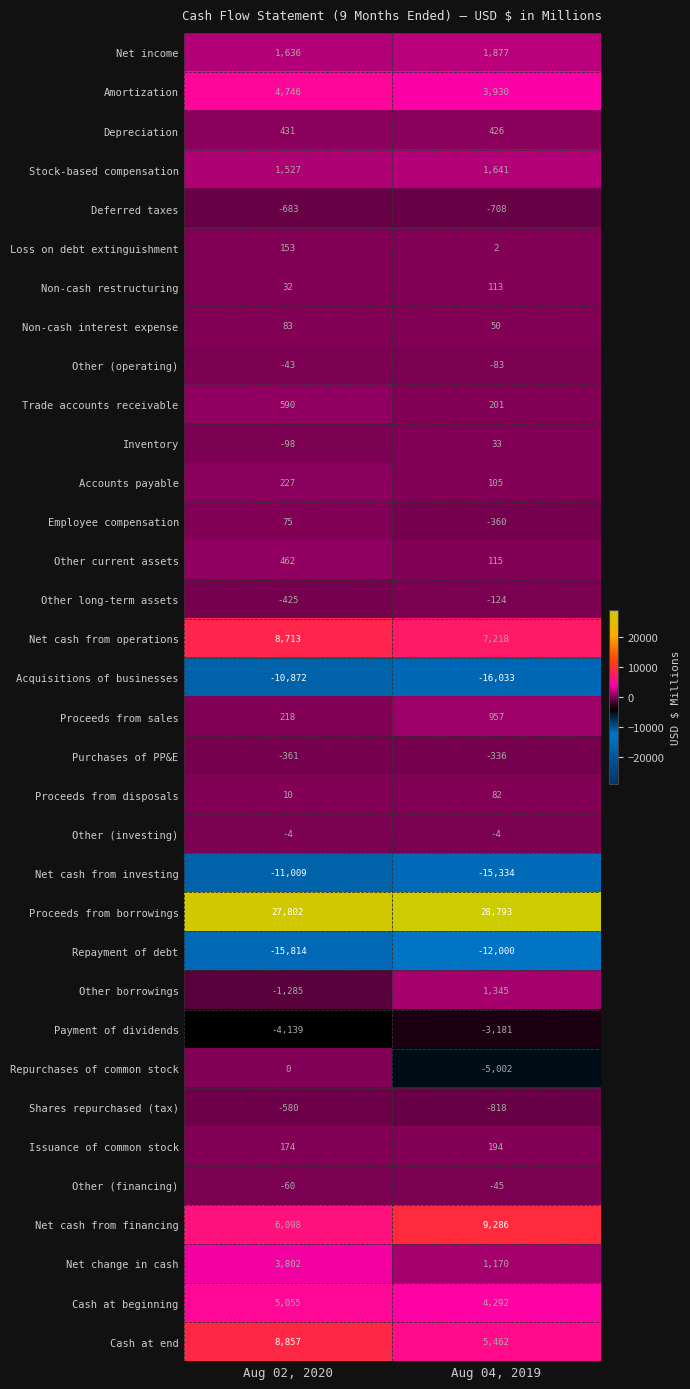

Which category has the highest value across all series?

Aug 04, 2019